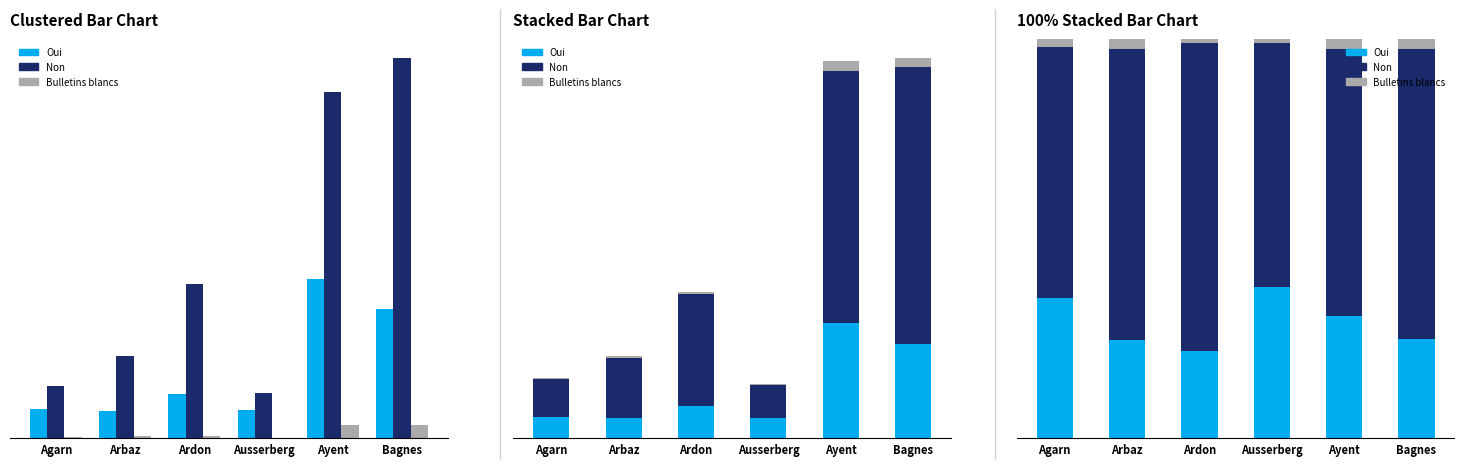

Which series has the largest total across all categories?

Non